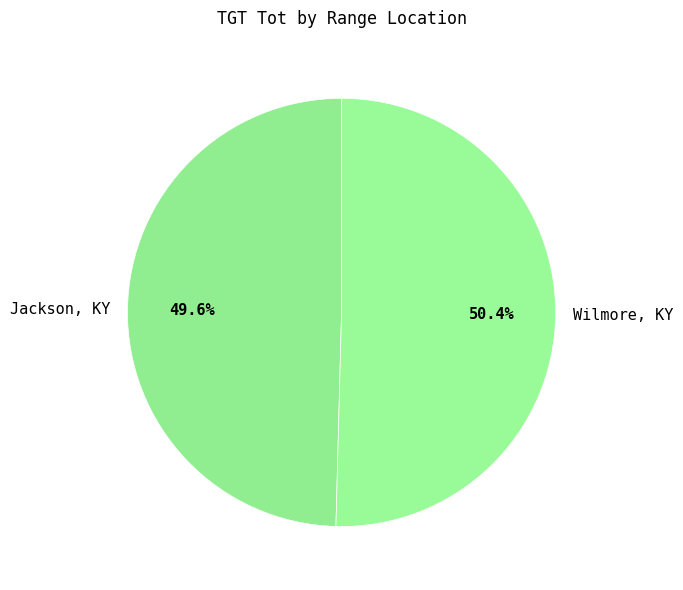

Does Wilmore, KY represent more than half of the total?

Yes